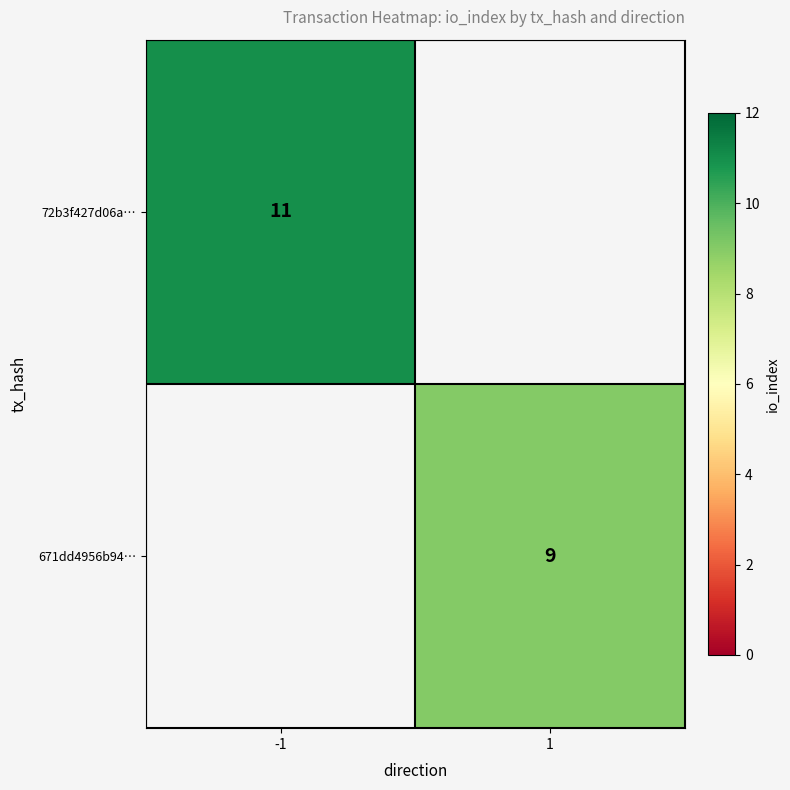

At how many categories does at least one series exceed 10?

1